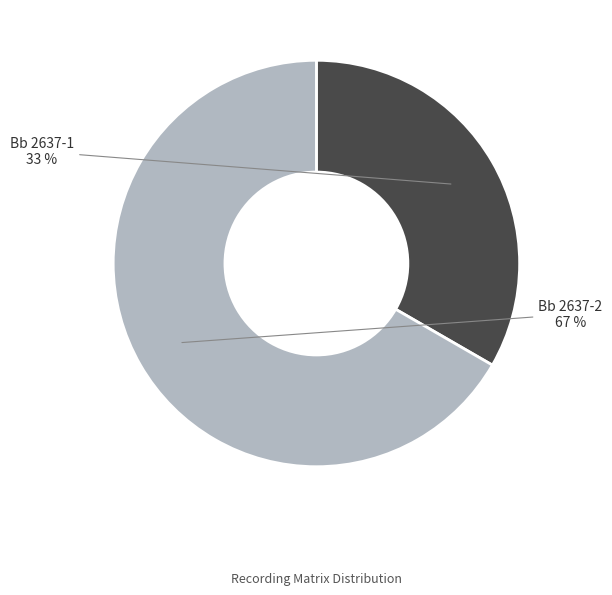

To the nearest percent, what is the average slice percentage?

50%